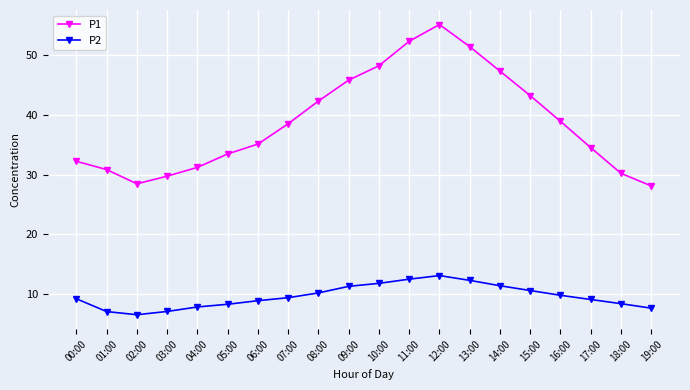

How many values in the P1 series are below 38?

10